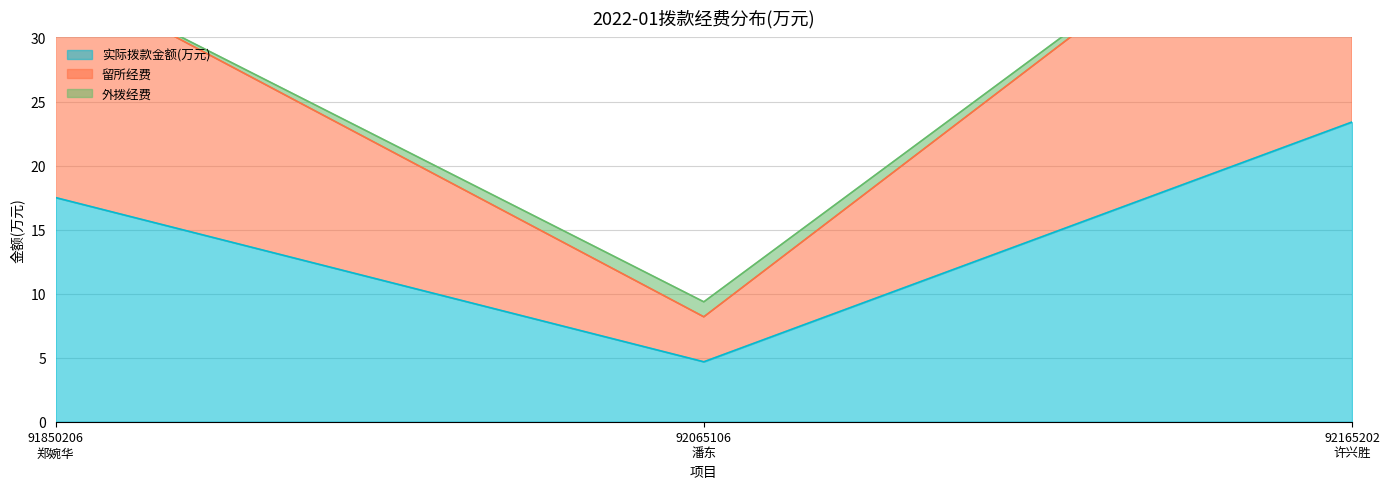

How many data points in 留所经费 are less than 35?

1